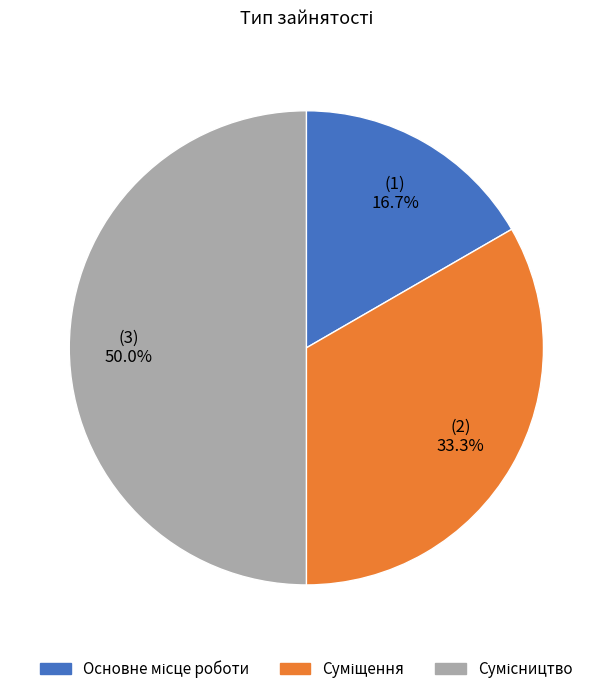

To the nearest percent, what portion does Сумісництво represent?

50%